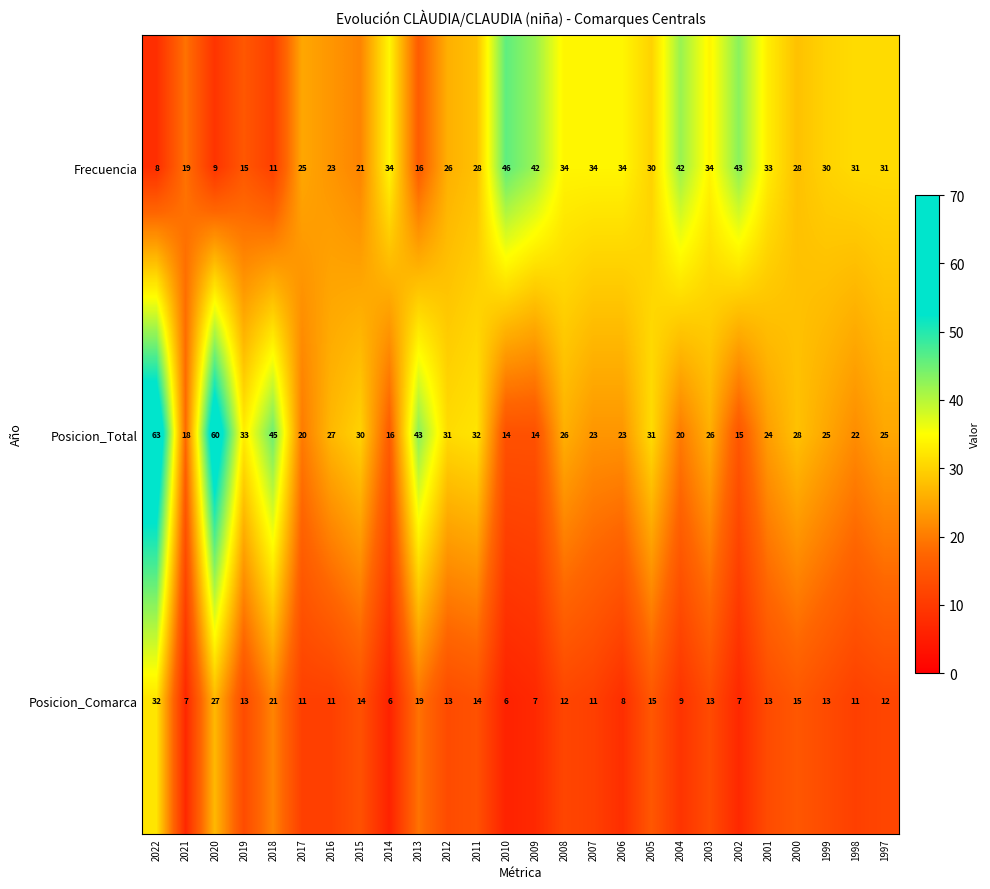

Which series has the largest total across all categories?

Posicion_Total